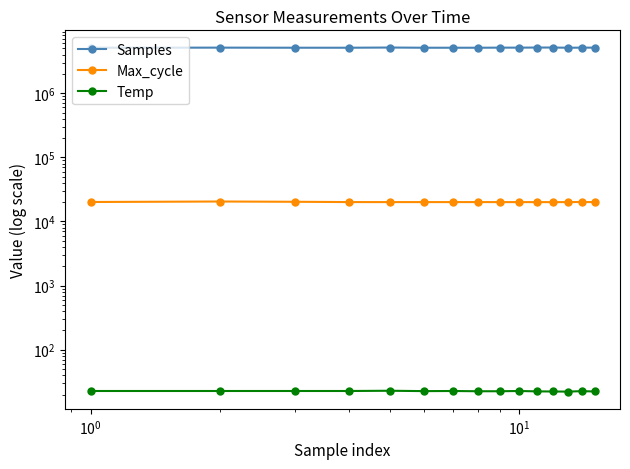

Is the value of Max_cycle at $\mathdefault{10^{3}}$ greater than the value of Samples at $\mathdefault{10^{2}}$?

No